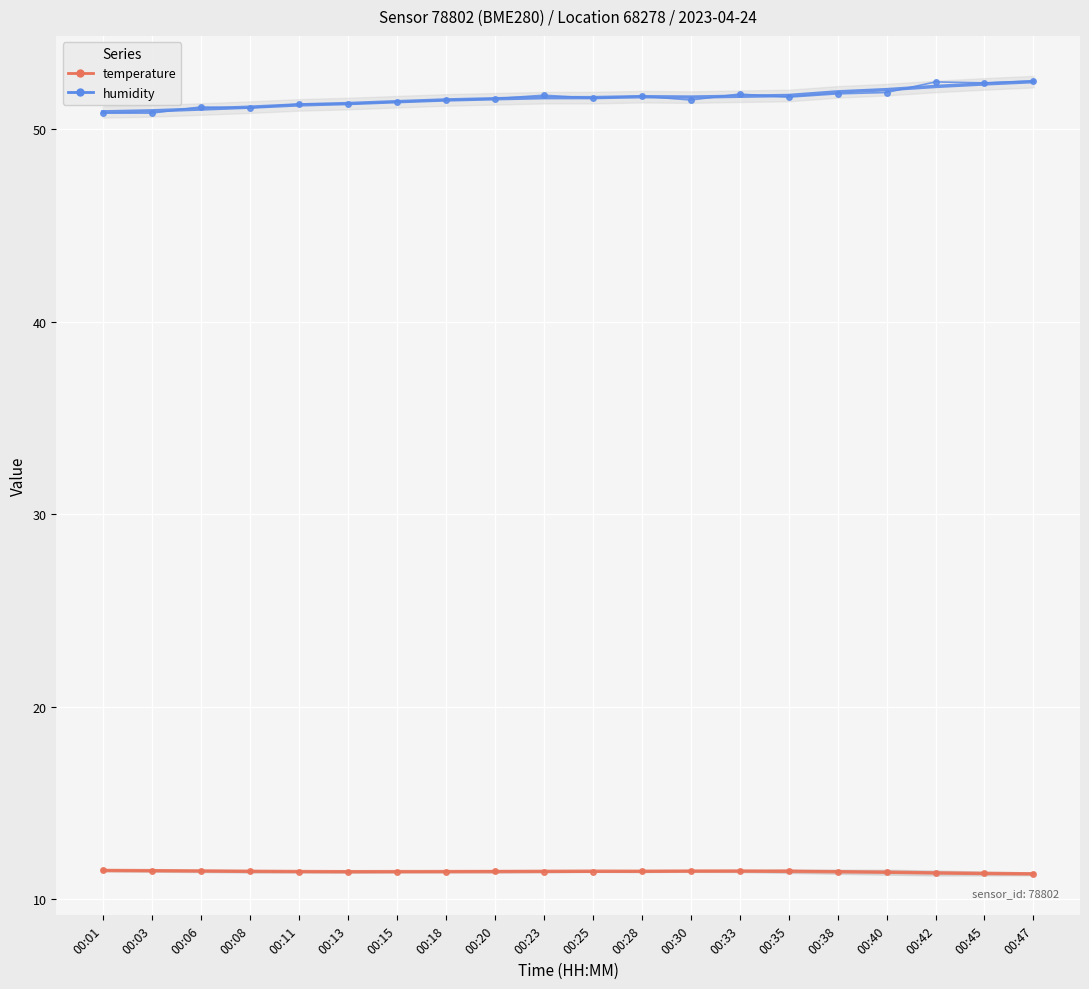

What is the approximate value of humidity at 00:28?

51.7